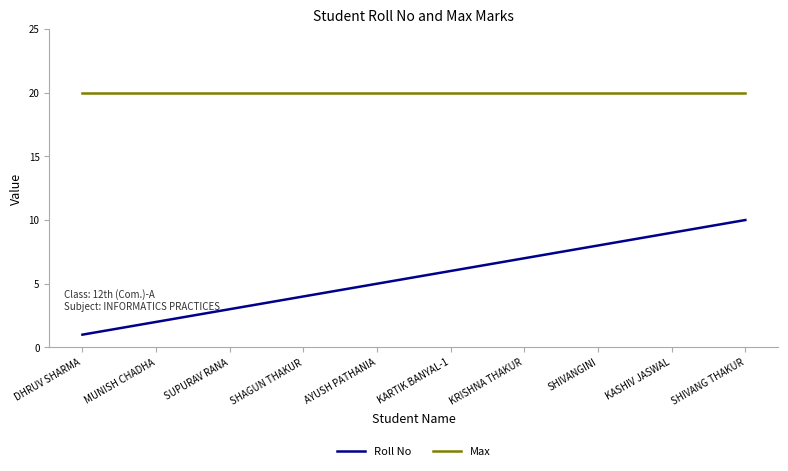

What are all the series names shown in the legend?

Roll No, Max